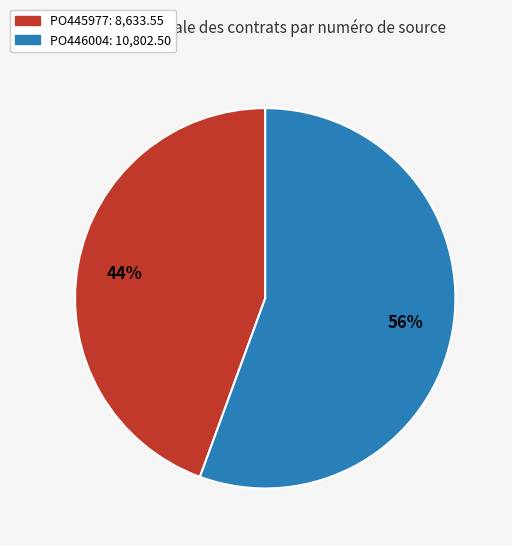

Do PO445977 and PO446004 together represent more than half of the pie?

Yes